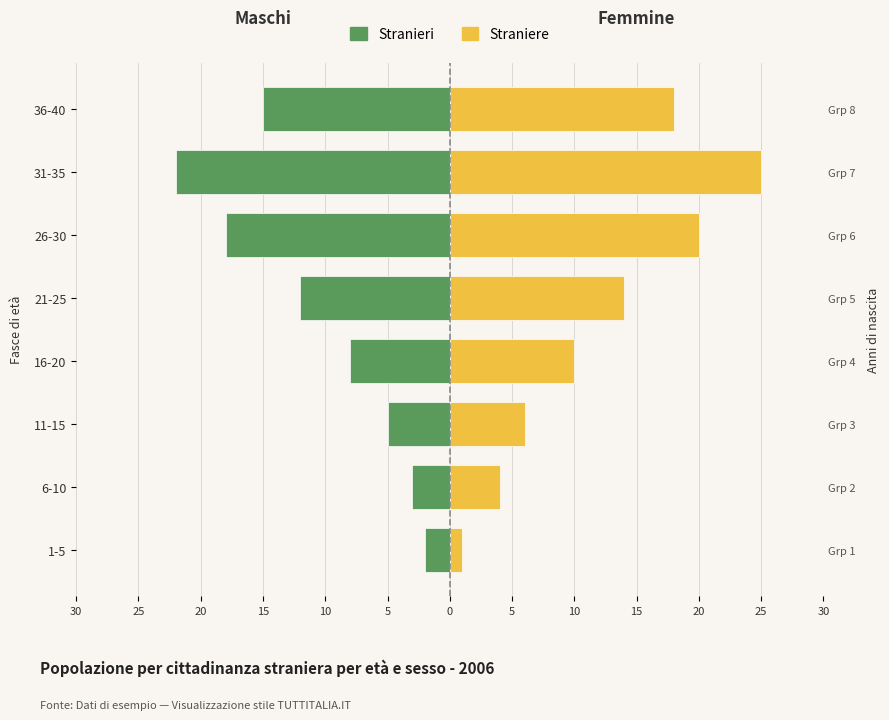

The value of Straniere at 16-20 is 6. True or false?

False